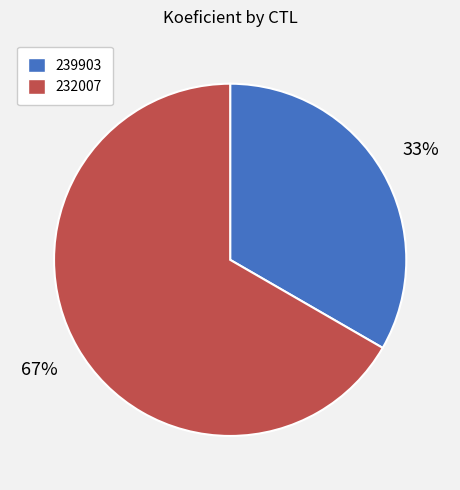

True or false: 239903 accounts for 33% of the total.

True